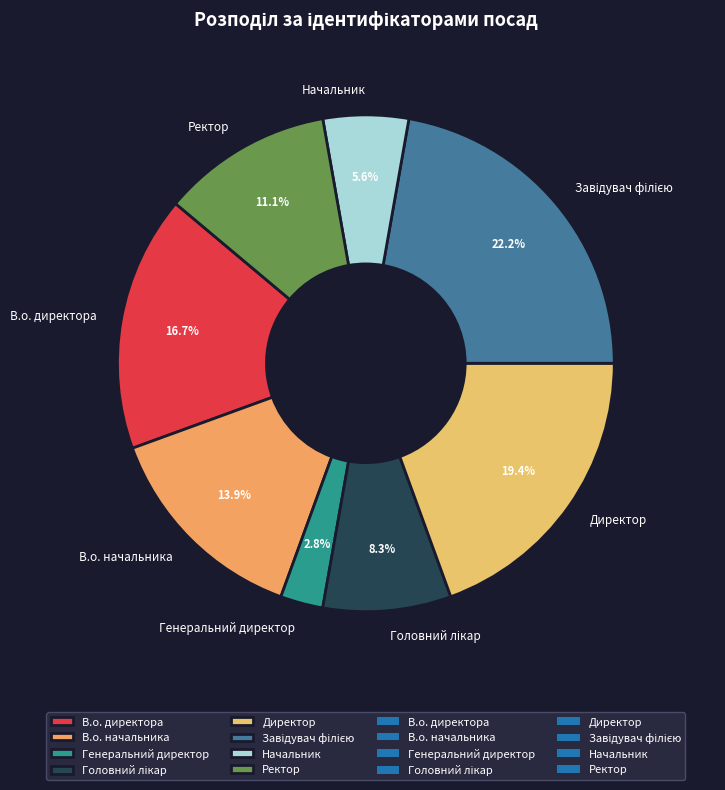

Which category has the smallest portion of the pie?

Генеральний директор